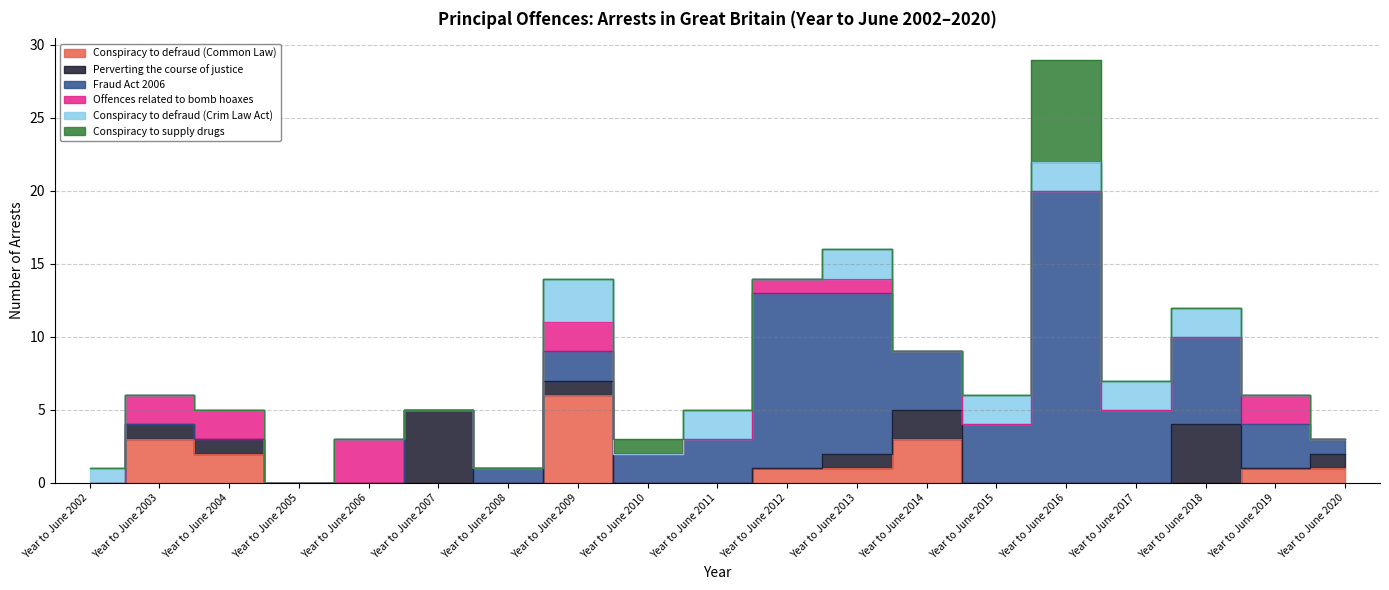

What is the average value of the Offences related to bomb hoaxes series?

1